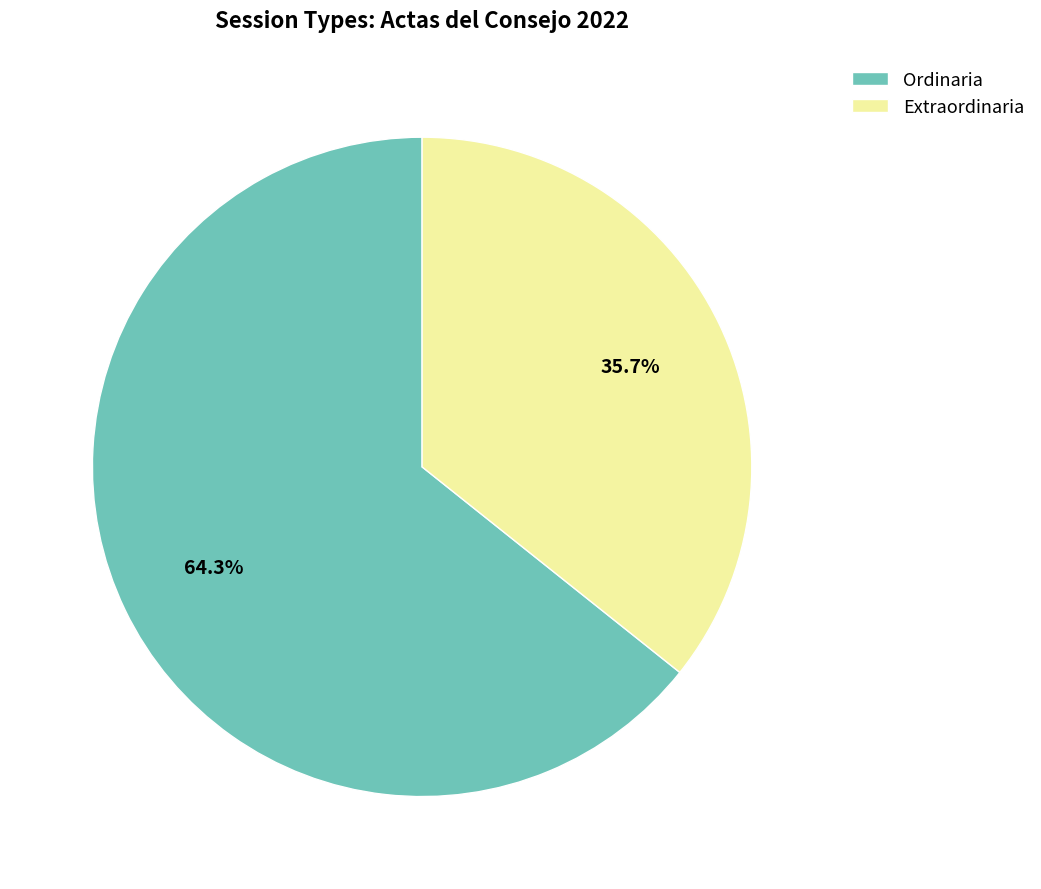

Is it true that Ordinaria is 52% of the pie?

False